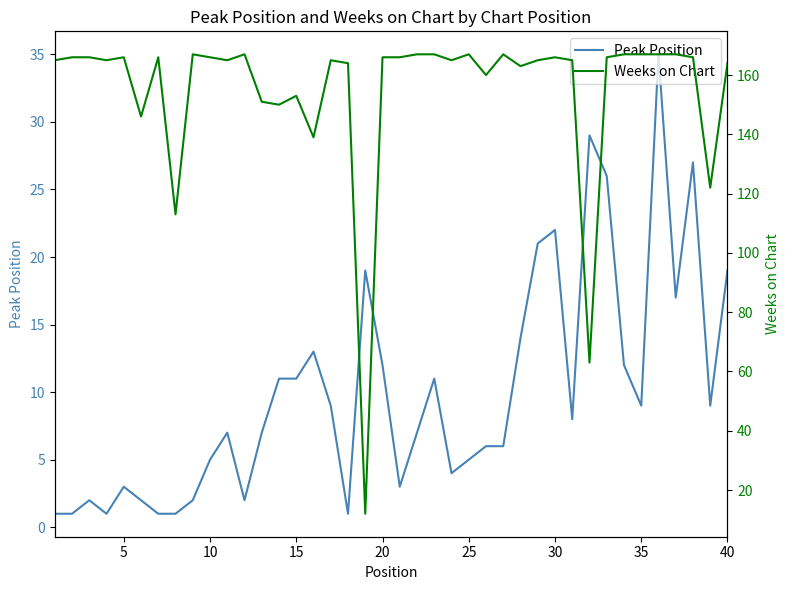

The value of Peak Position at 35 is 1. True or false?

False